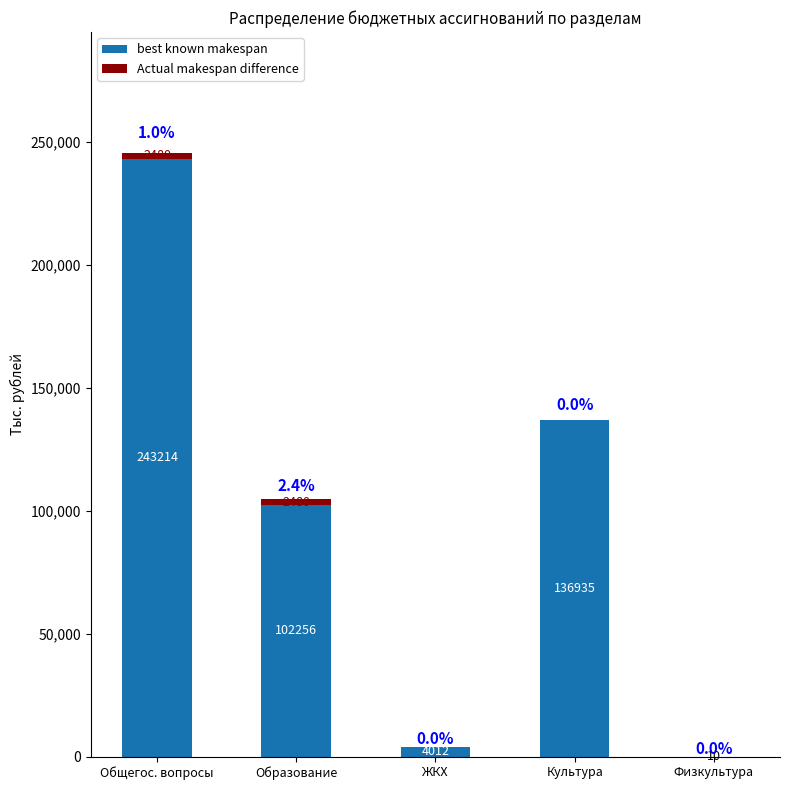

At which category is the sum across all series the highest?

Общегос. вопросы